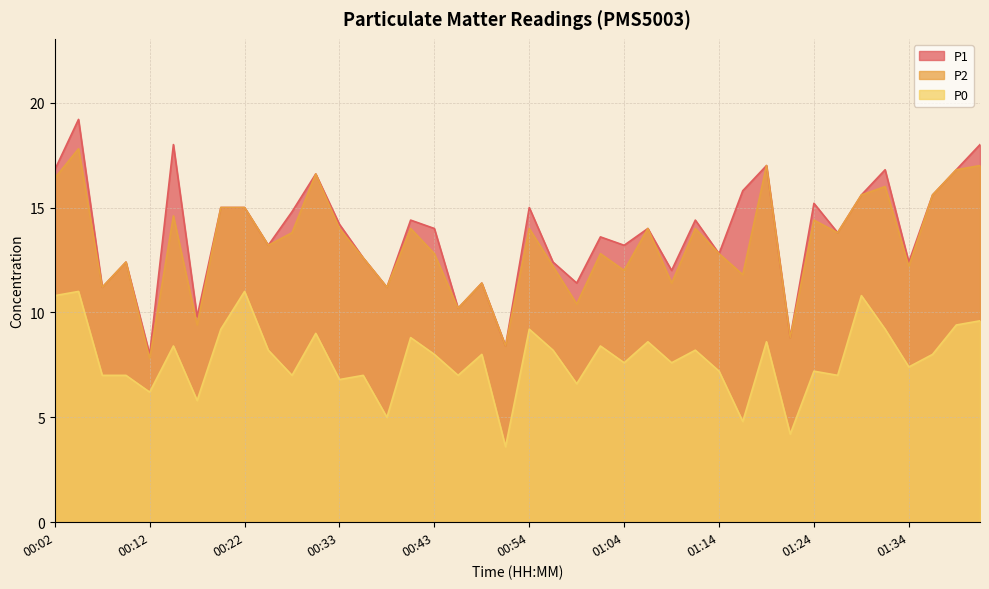

Is the value of P2 at 00:59 greater than the value of P1 at 00:12?

Yes